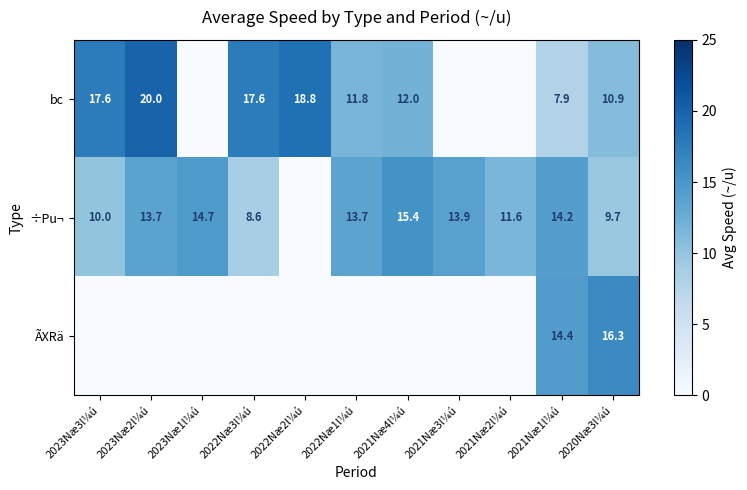

True or false: bc has a value of 10.9 at 2020Næ3l¼ú.

True